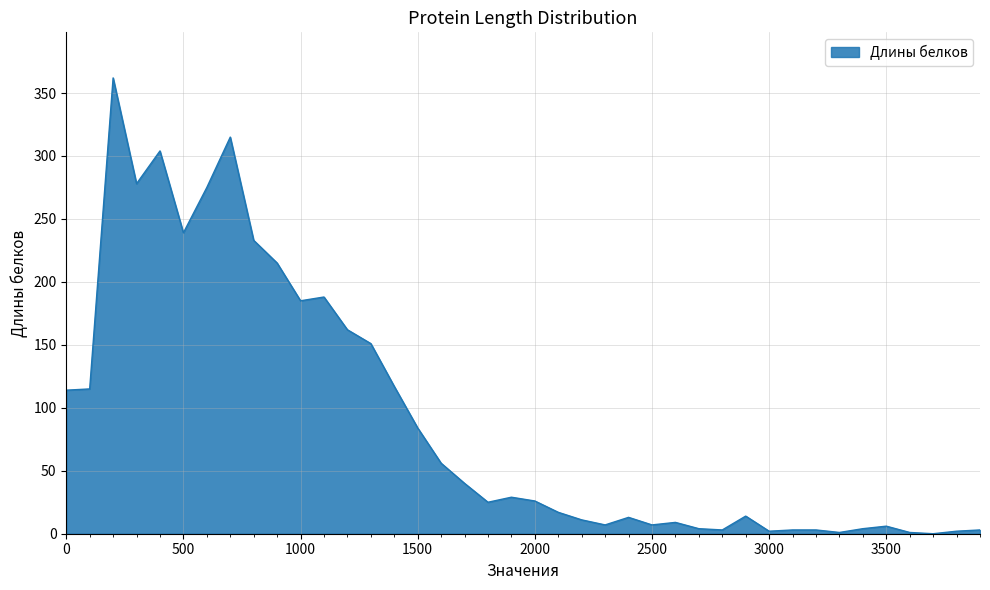

What is the difference between the maximum and minimum values?

362